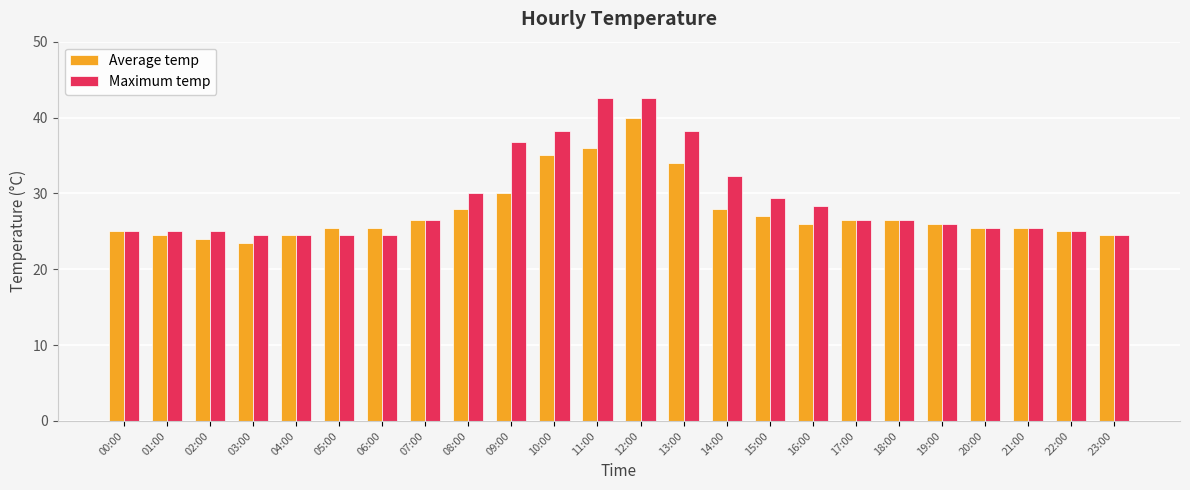

Reading left to right, list all the values displayed in this chart.

Average temp: 25.0	24.5	24.0	23.5	24.5	25.5	25.5	26.5	28.0	30.0	35.0	36.0	40.0	34.0	28.0	27.0	26.0	26.5	26.5	26.0	25.5	25.5	25.0	24.5
Maximum temp: 25.0	25.0	25.0	24.5	24.5	24.5	24.5	26.5	30.0	36.8	38.2	42.6	42.6	38.2	32.3	29.4	28.4	26.5	26.5	26.0	25.5	25.5	25.0	24.5